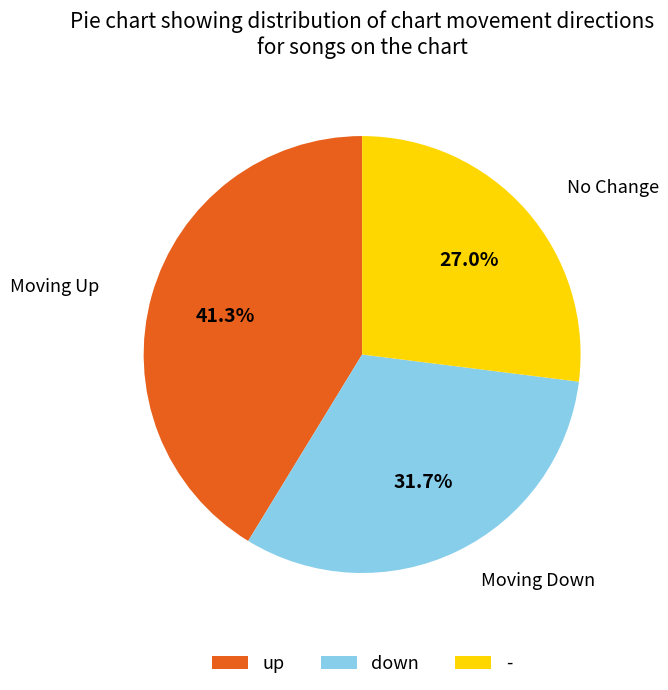

Count the number of slices in the pie.

3